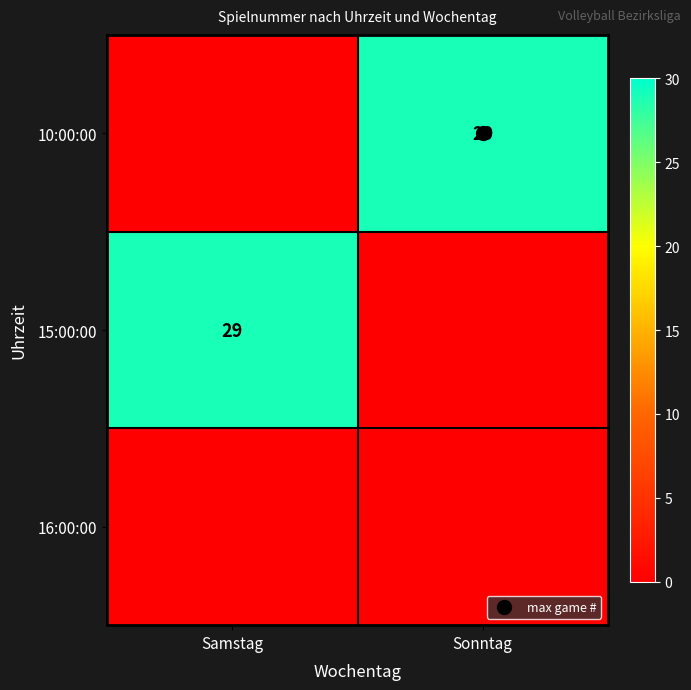

Which category has the highest value across all series?

Sonntag